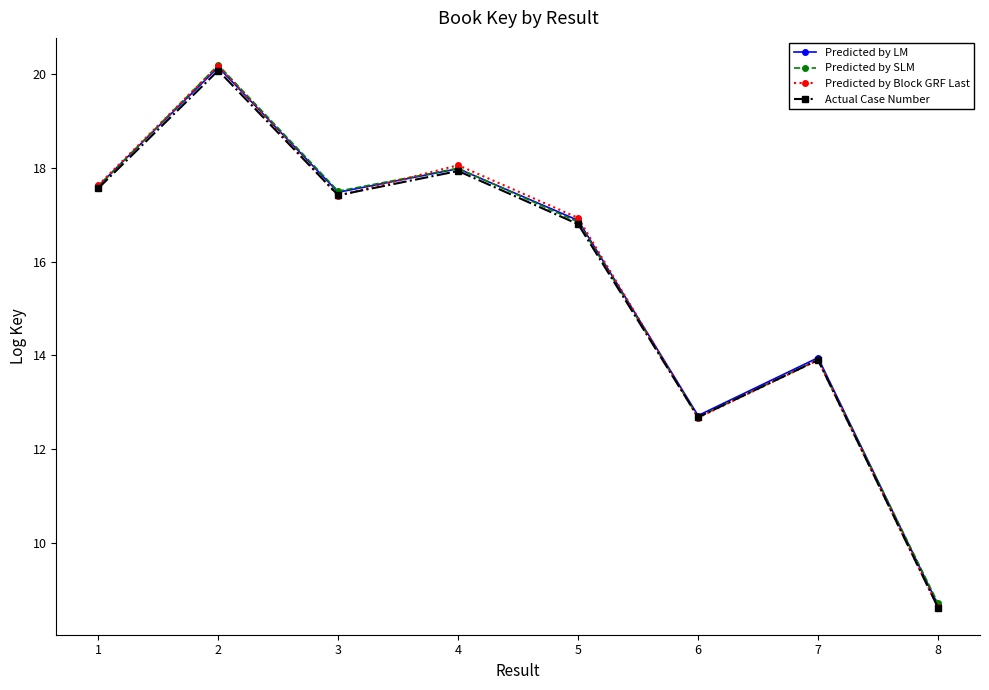

What are all the series names shown in the legend?

Predicted by LM, Predicted by SLM, Predicted by Block GRF Last, Actual Case Number